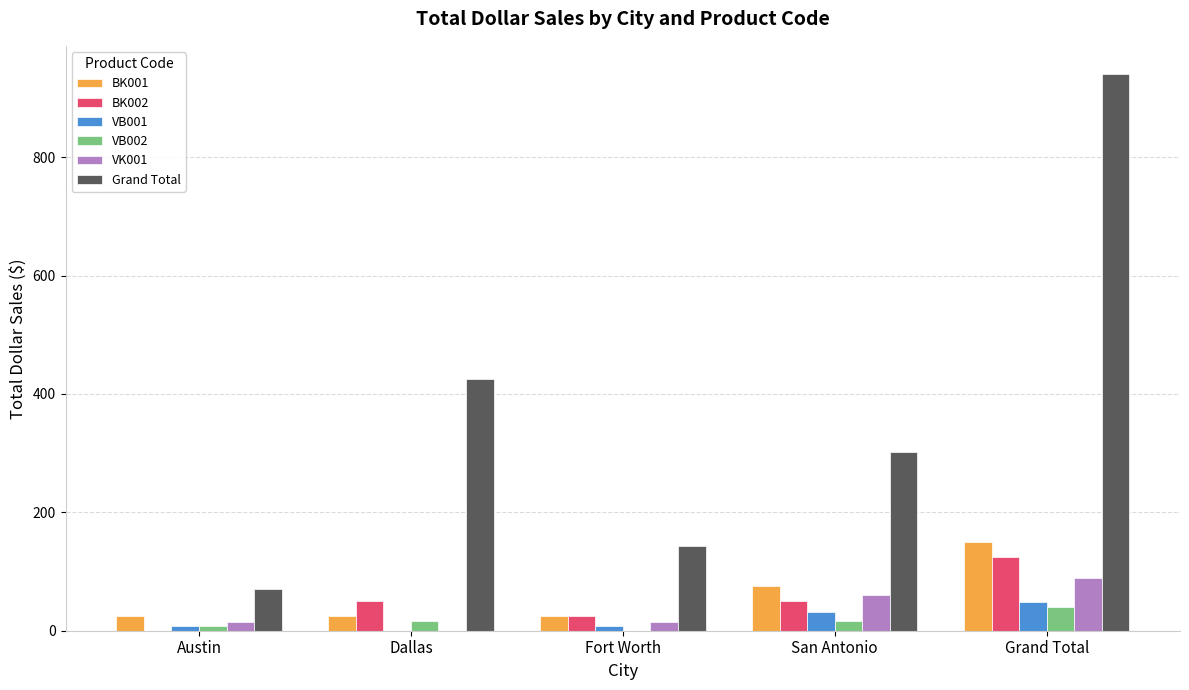

Between Fort Worth and San Antonio, which series saw the biggest shift?

Grand Total